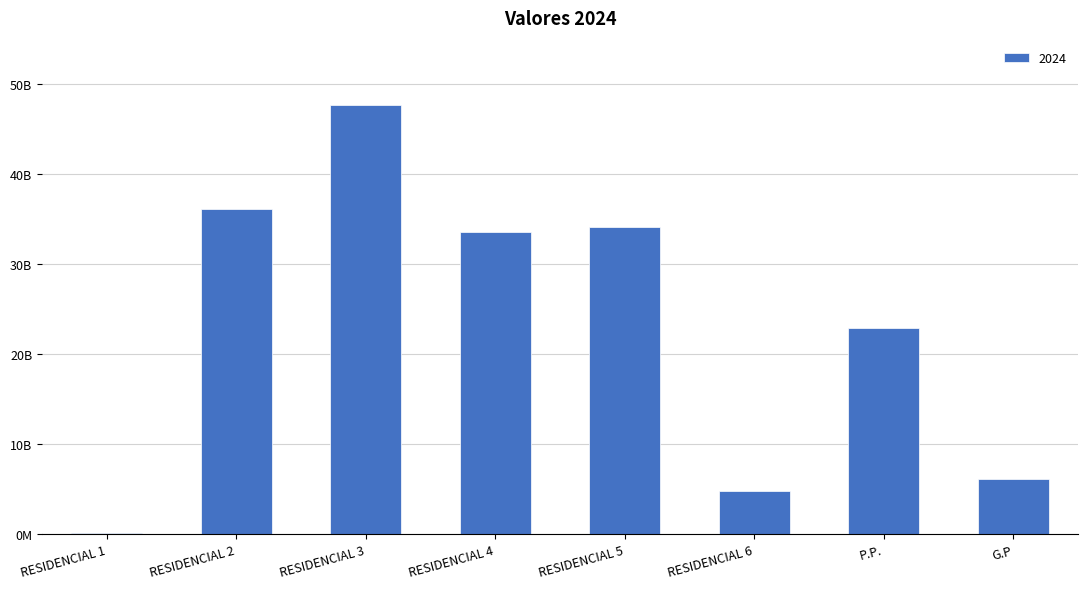

How many bars are there in total?

8